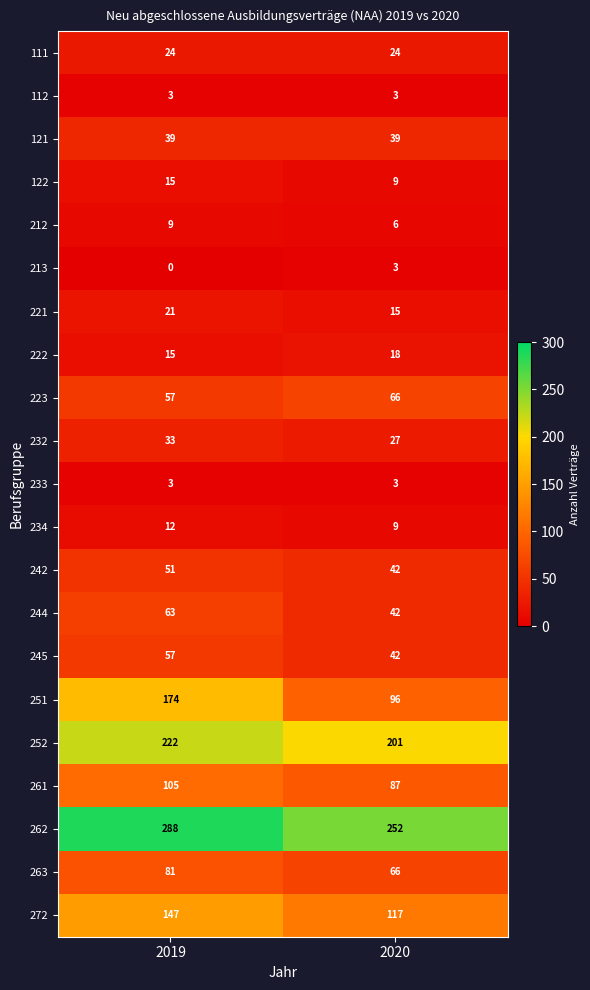

The 232 series shows 9 at 2020. True or false?

False